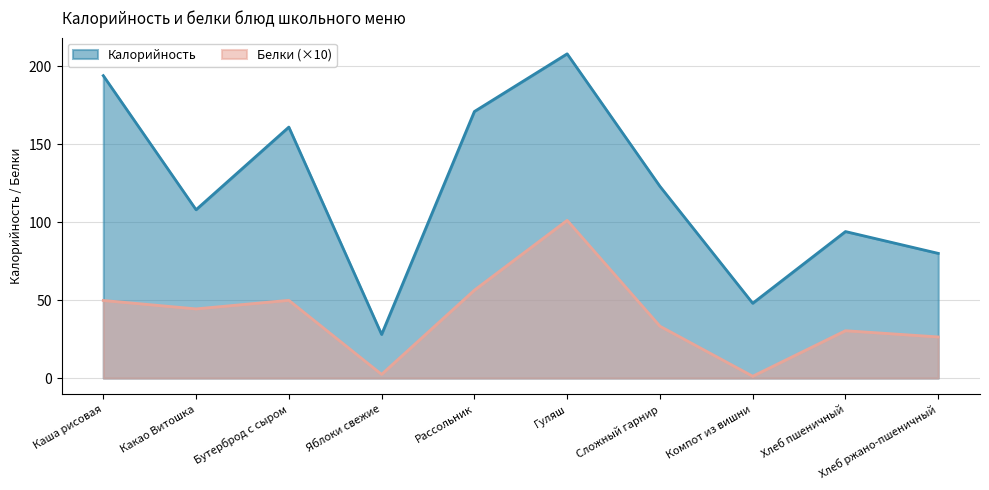

What is the maximum value for Белки?

101.2